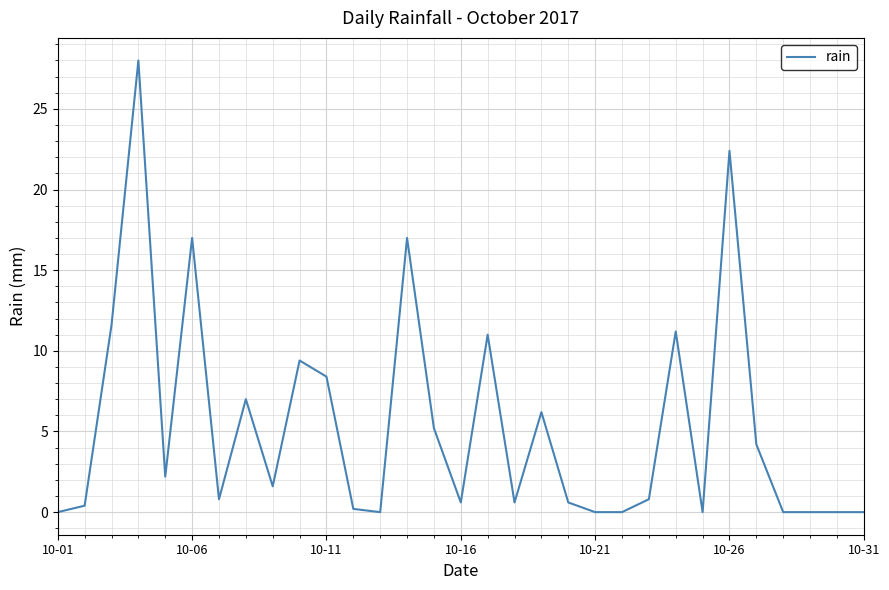

What is the greatest value displayed?

28.0